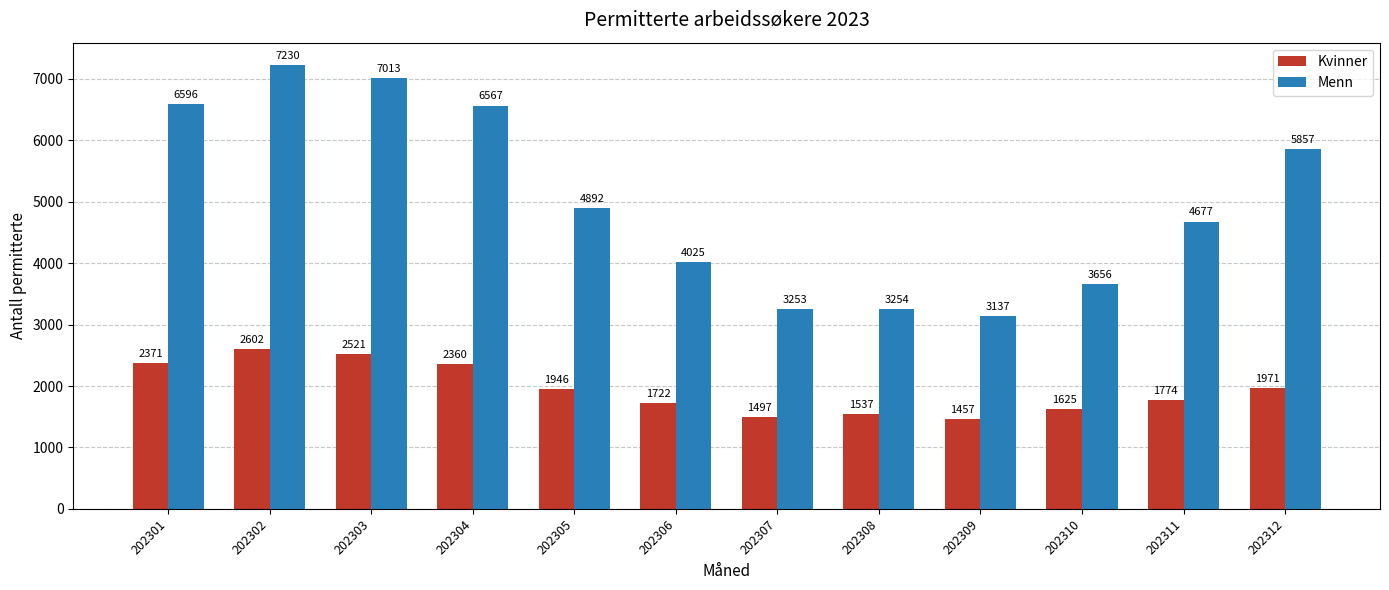

At which label does Kvinner reach its peak?

202302